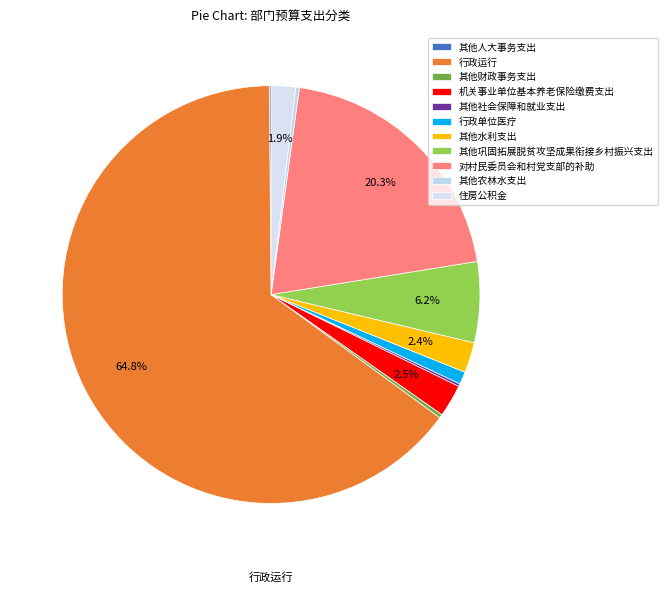

Rank the categories by value from lowest to highest.

其他人大事务支出, 其他社会保障和就业支出, 其他财政事务支出, 其他农林水支出, 行政单位医疗, 住房公积金, 其他水利支出, 机关事业单位基本养老保险缴费支出, 其他巩固拓展脱贫攻坚成果衔接乡村振兴支出, 对村民委员会和村党支部的补助, 行政运行